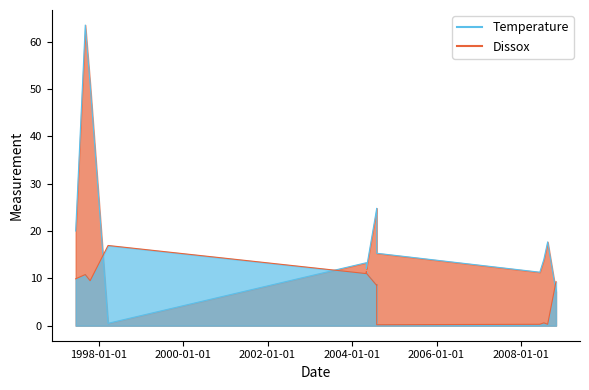

What is the highest value of the Temperature series?

63.5